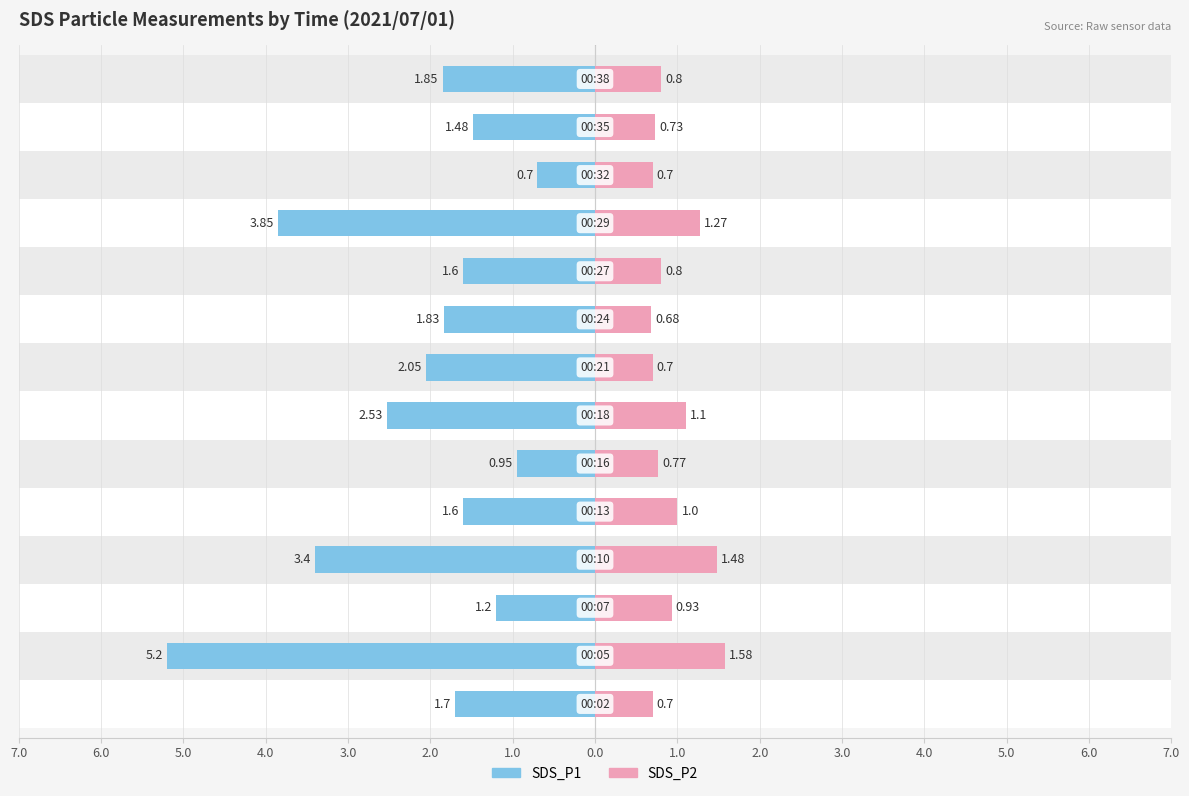

Is the value of SDS_P1 at 5.0 greater than the value of SDS_P2 at 5.0?

No